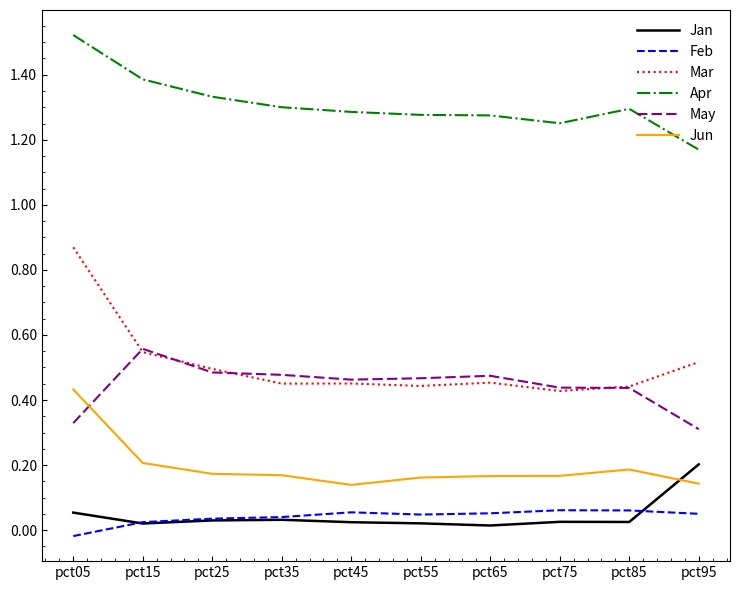

Rank the series at pct05 from lowest to highest value.

Feb, Jan, May, Jun, Mar, Apr